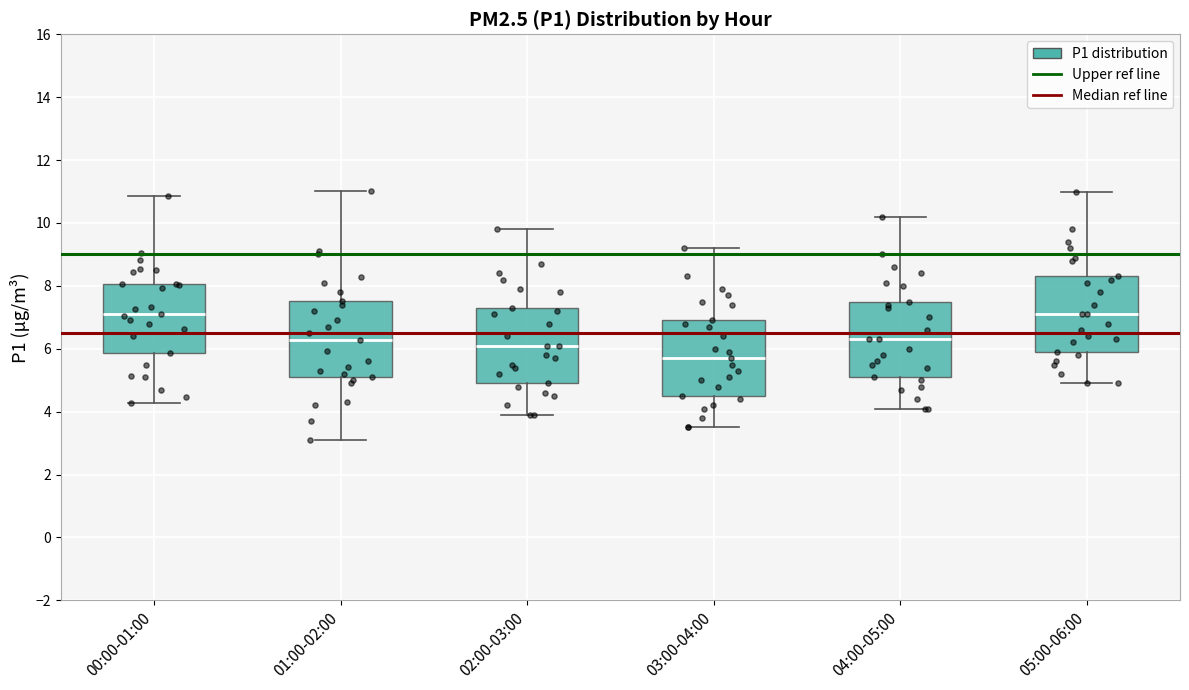

Where is the lower edge of the box for 04:00-05:00 on the y-axis? The values are not printed on the chart, so give them approximately, as read against the axis.

5.2